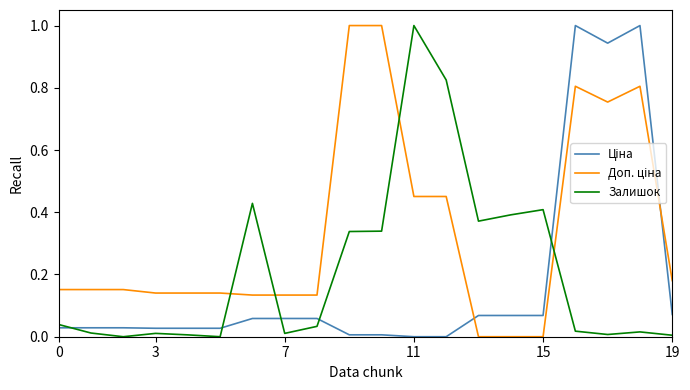

What is the greatest value displayed?

1.0